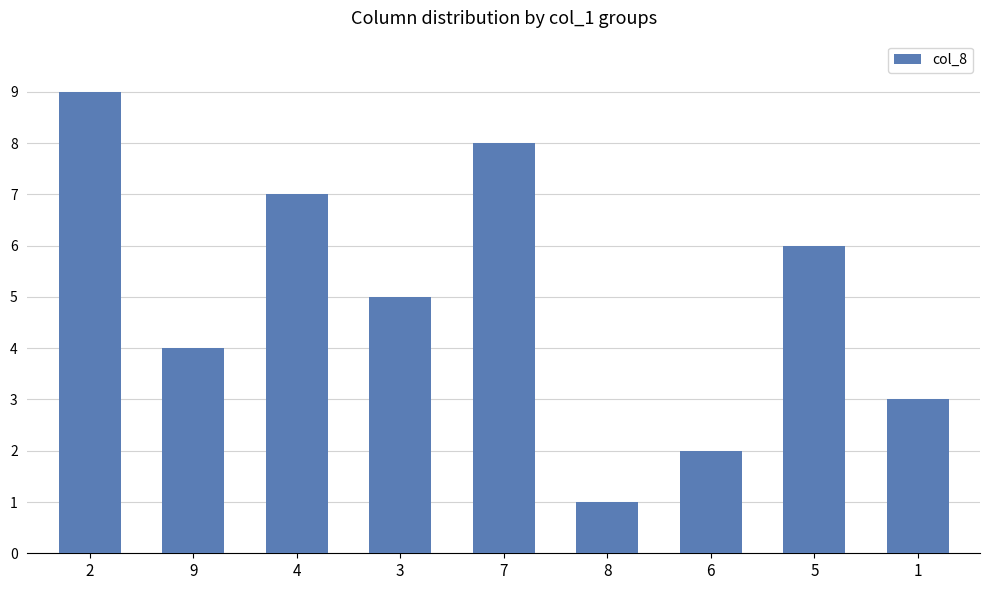

What is the value of the 6th bar from the left?

1